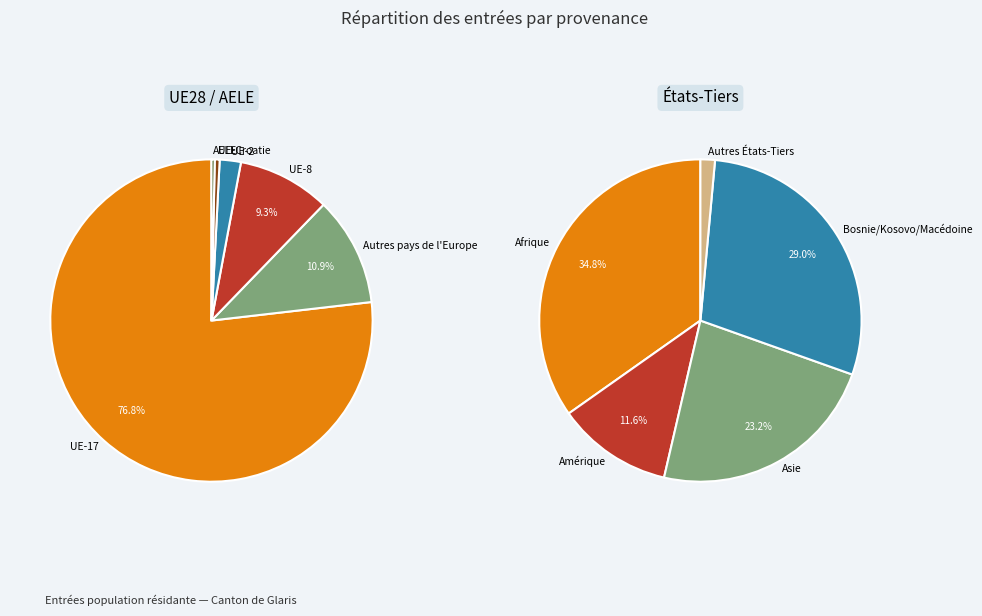

What percentage is the Autres pays Europe slice, to the nearest percent?

11%